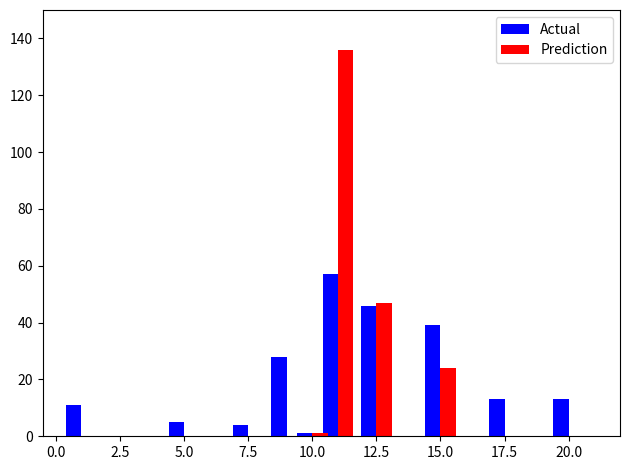

Which series has the widest spread of values?

Prediction